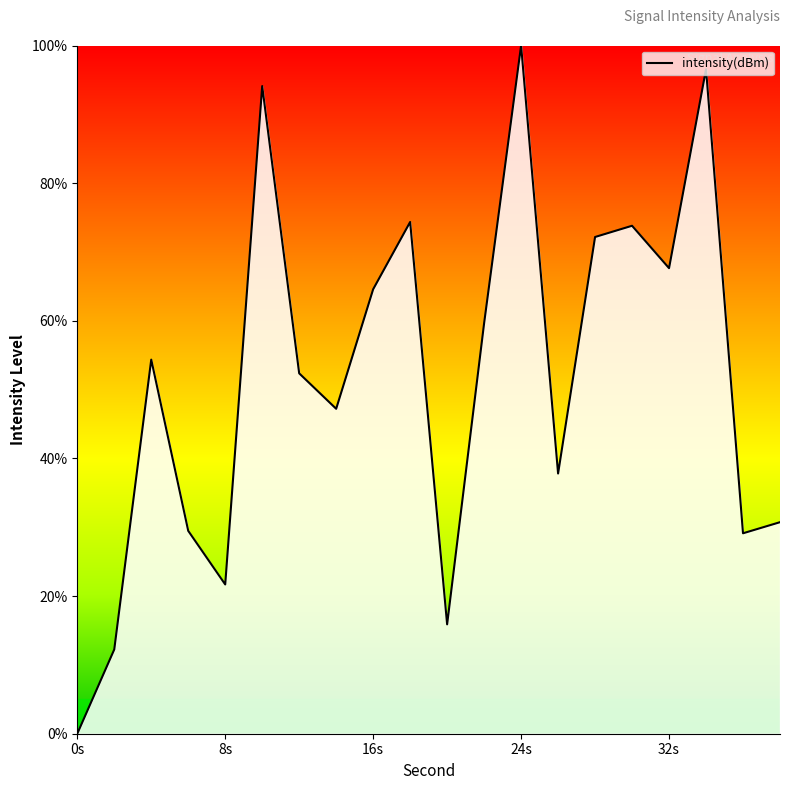

True or false: the data has more than 0 interior local peaks.

True